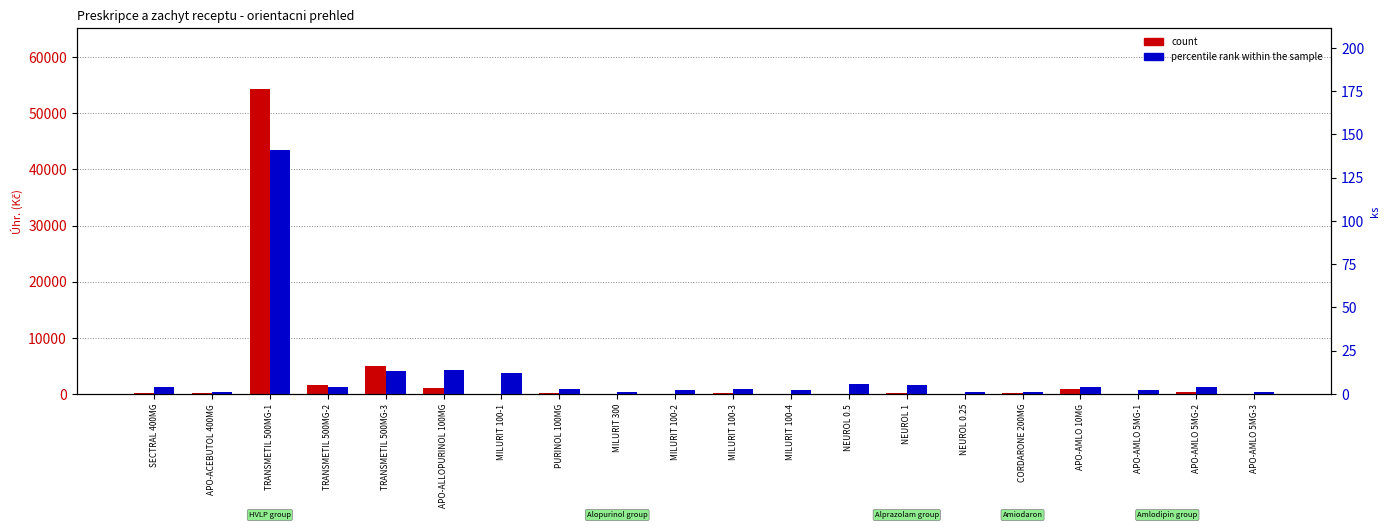

The value of count at TRANSMETIL 500MG-2 is 346.7. True or false?

False